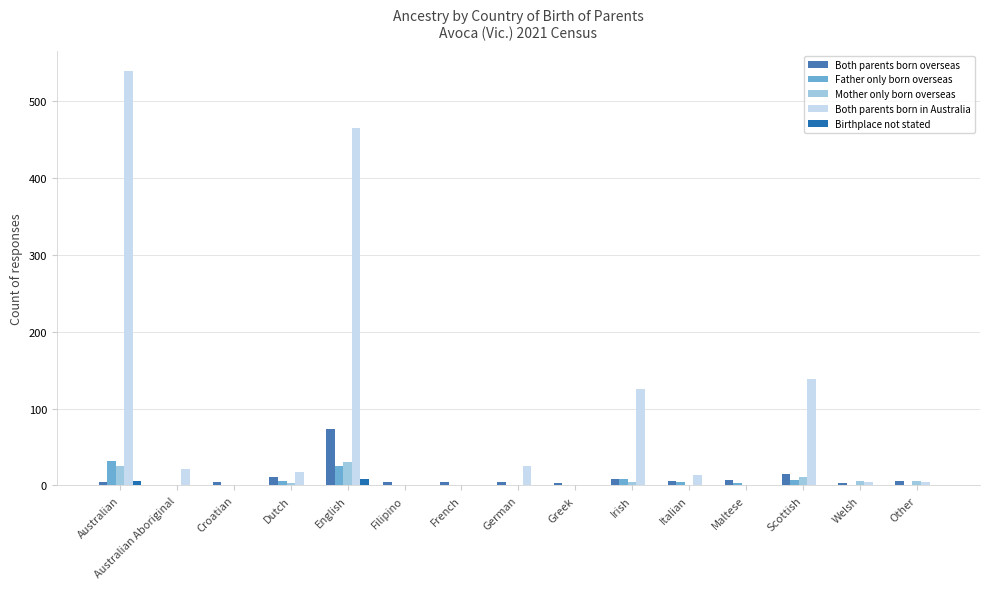

Count the number of data series in this chart.

5